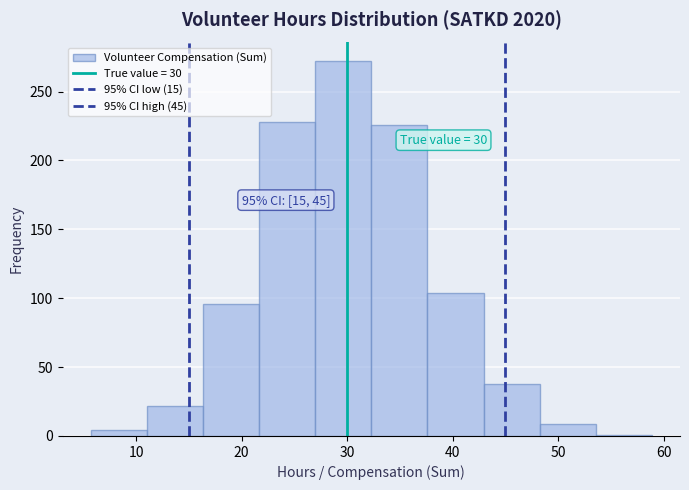

Which range on the x-axis has the tallest bar?

27 to 32